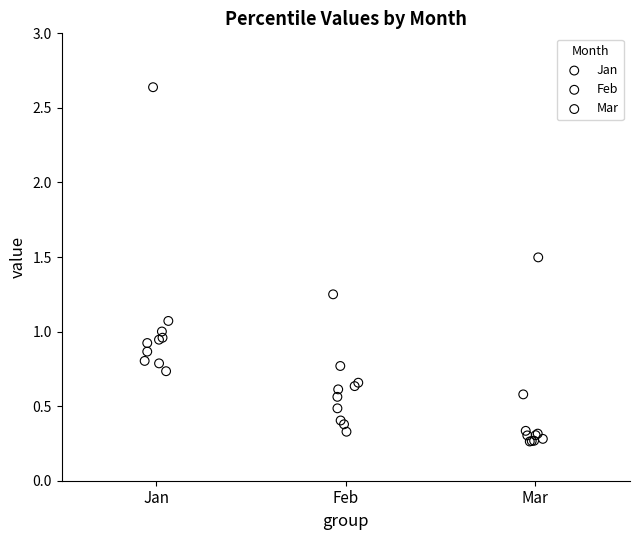

Which series has the widest spread of Y values?

Jan